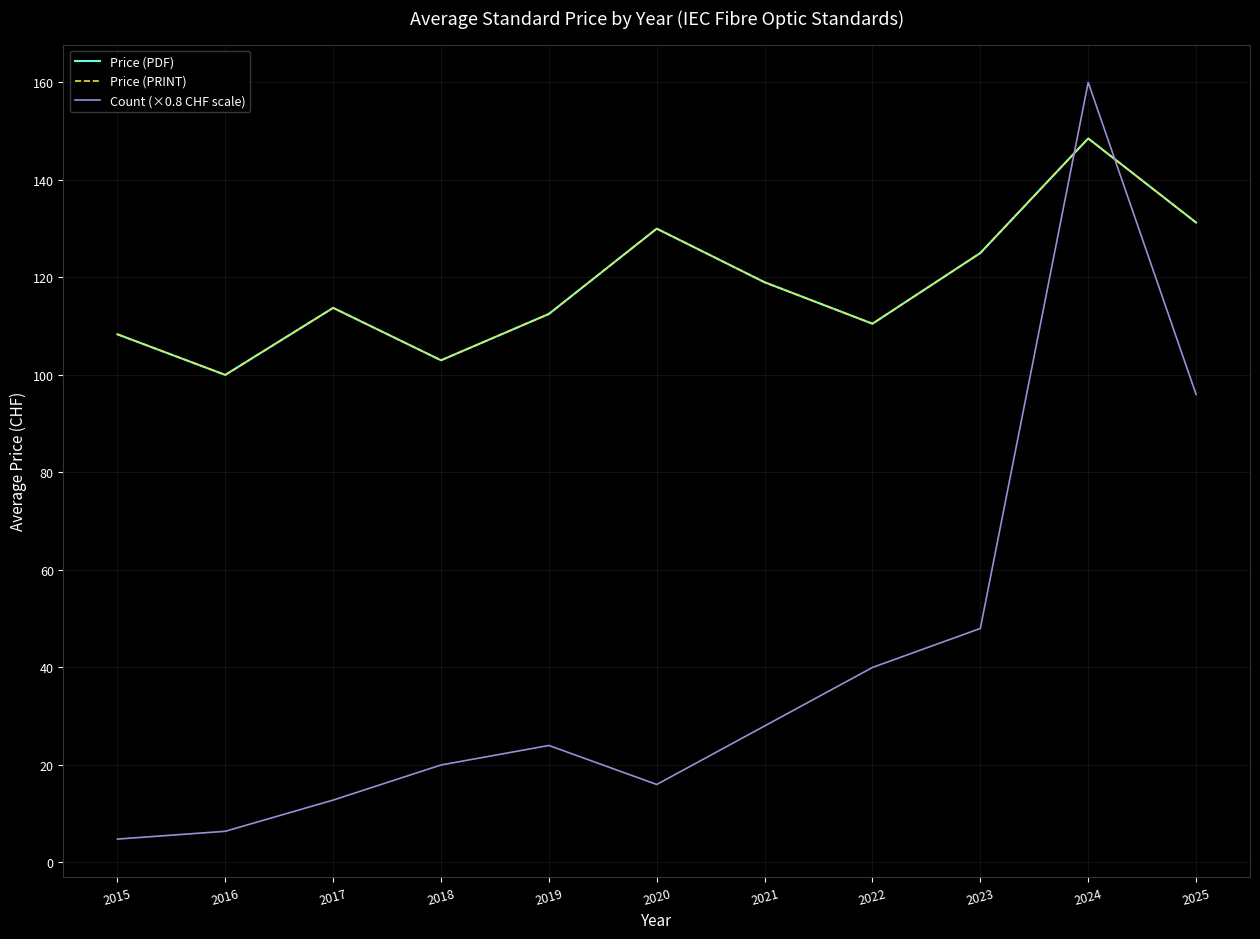

Rank the series by their maximum value, from lowest to highest.

Price (PDF), Price (PRINT), Count (×0.8 CHF scale)